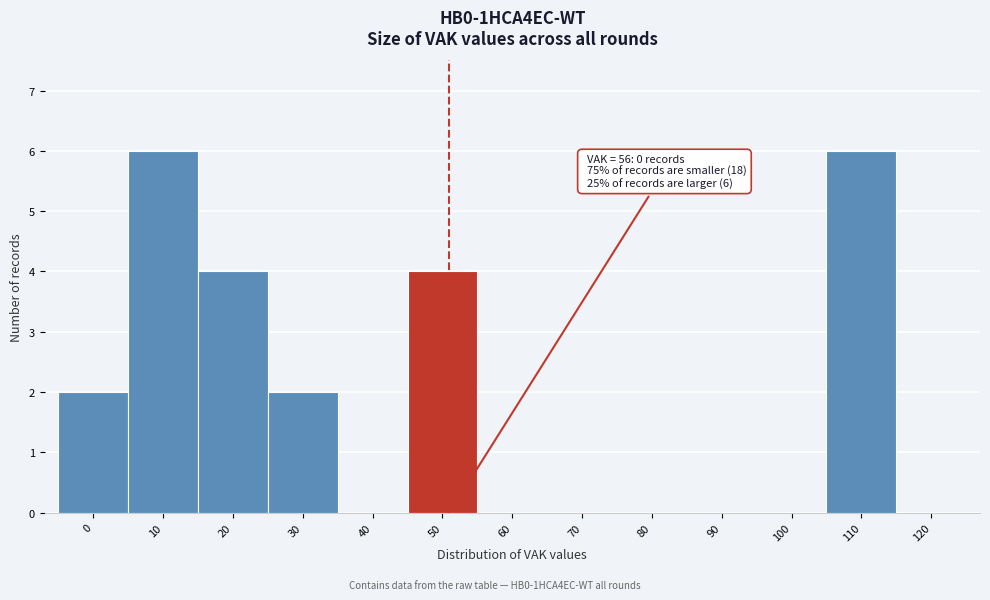

Reading left to right, what are all the values shown in this chart?

0=2	10=6	20=4	30=2	40=0	50=4	60=0	70=0	80=0	90=0	100=0	110=6	120=0